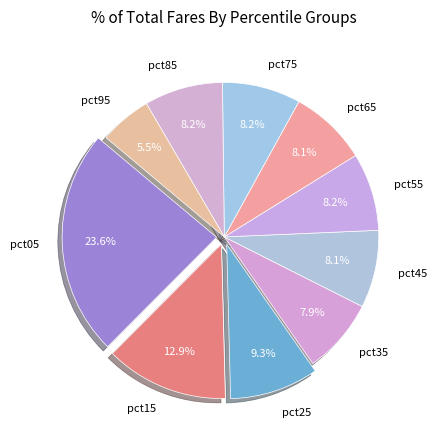

To the nearest percent, what percentage of the pie is pct65?

8%